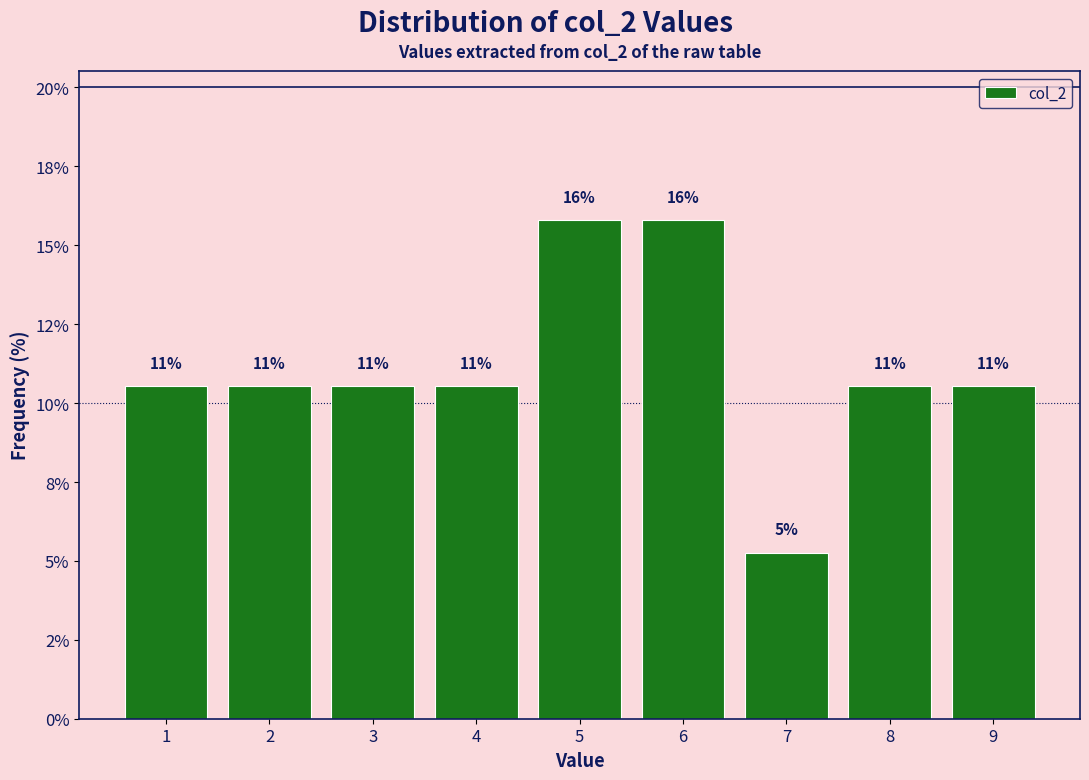

Does the chart contain any negative values?

No